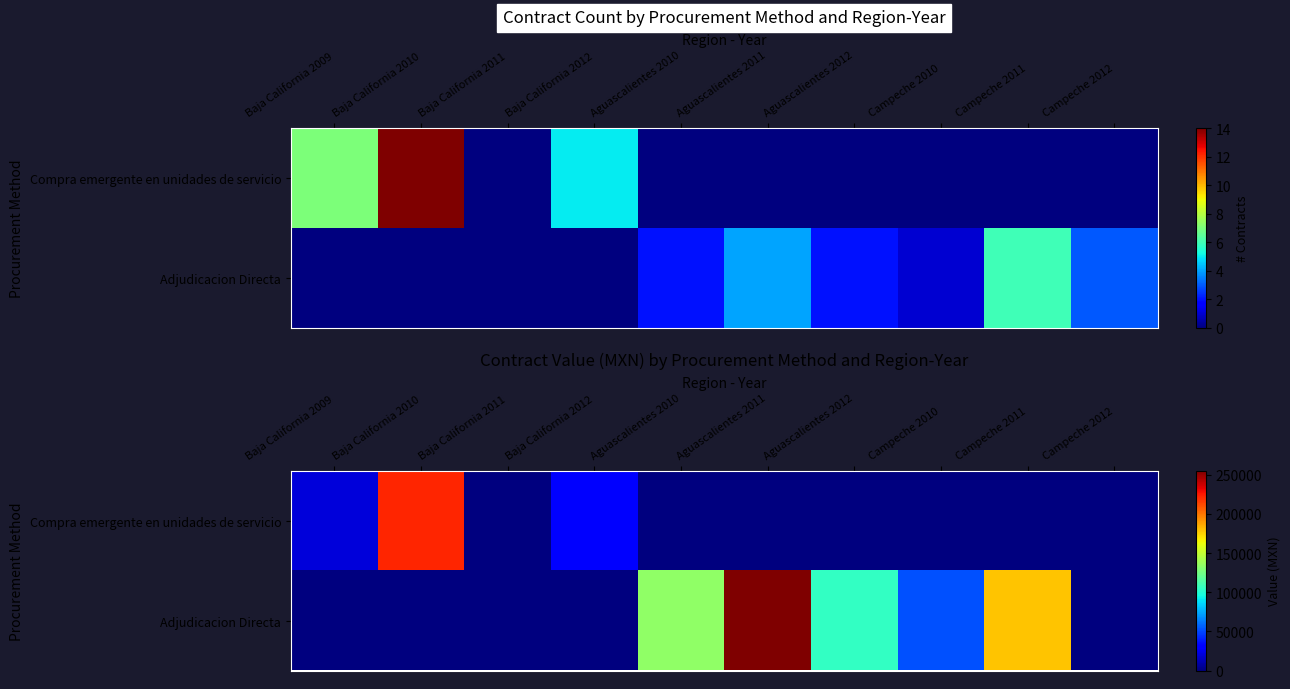

Rank the series by their average value, from highest to lowest.

Adjudicacion Directa, Compra emergente en unidades de servicio